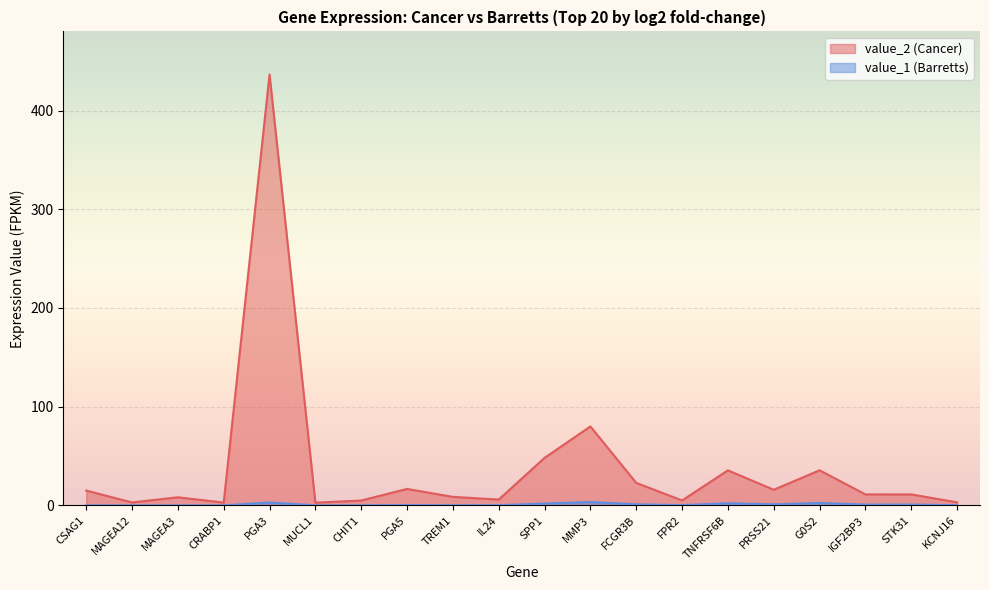

At which category is the sum across all series the highest?

PGA3